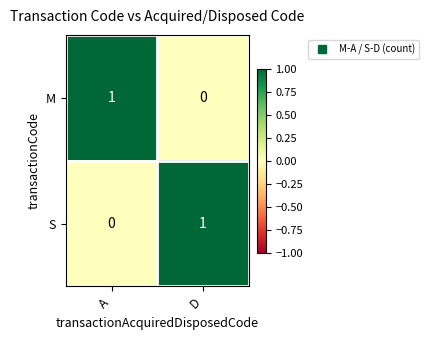

List the labels in order of S value, largest first.

D, A